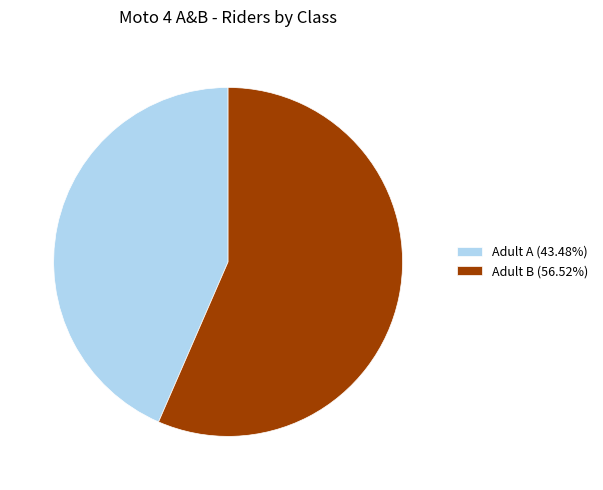

Is it true that Adult B is 45% of the pie?

False